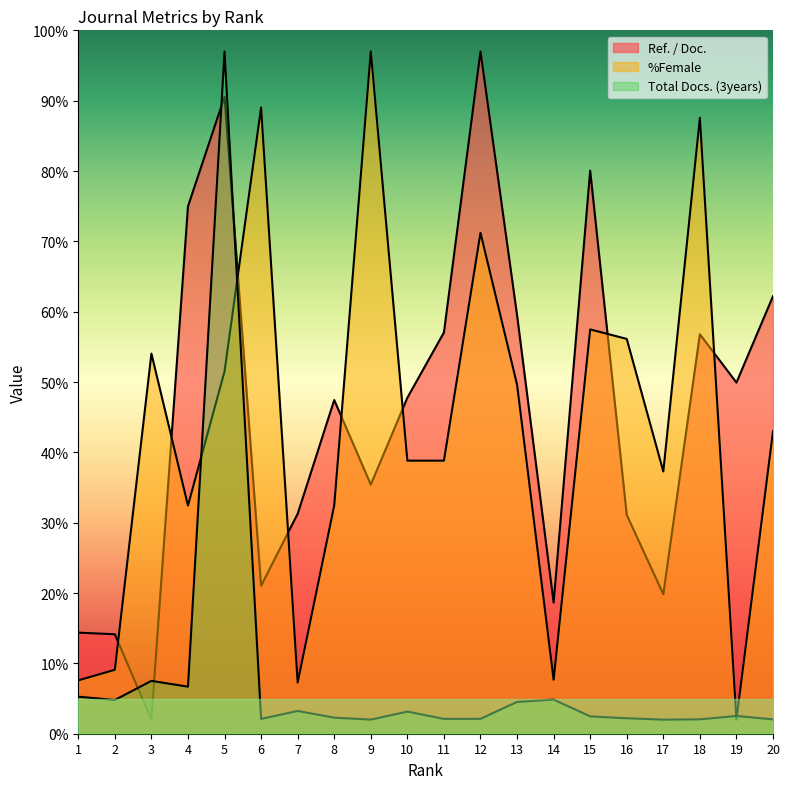

Where does the %Female series first go above 43?

3